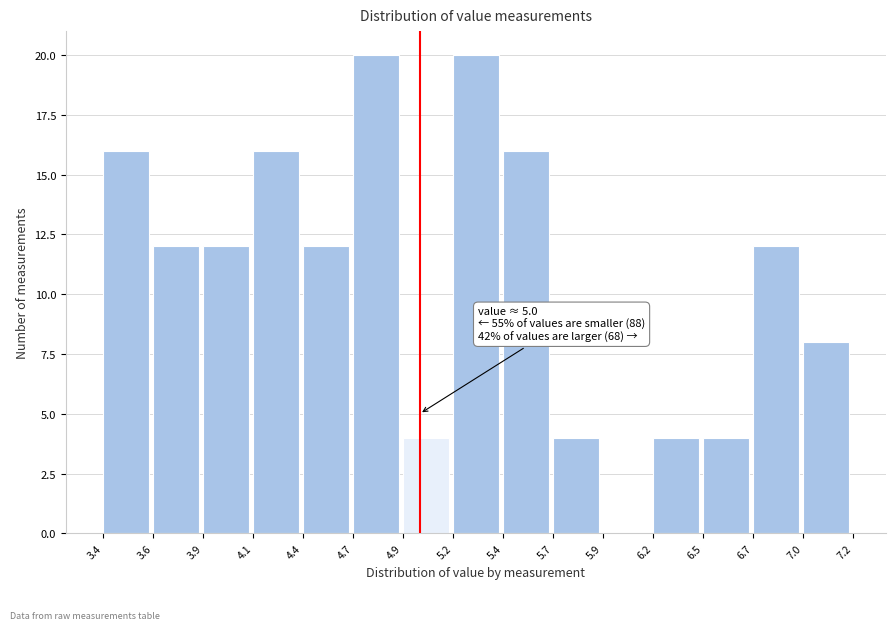

Reading left to right, what are all the values shown in this chart?

3.4=16	3.6=12	3.9=12	4.1=16	4.4=12	4.7=20	4.9=4	5.2=20	5.4=16	5.7=4	5.9=0	6.2=4	6.5=4	6.7=12	7.0=8